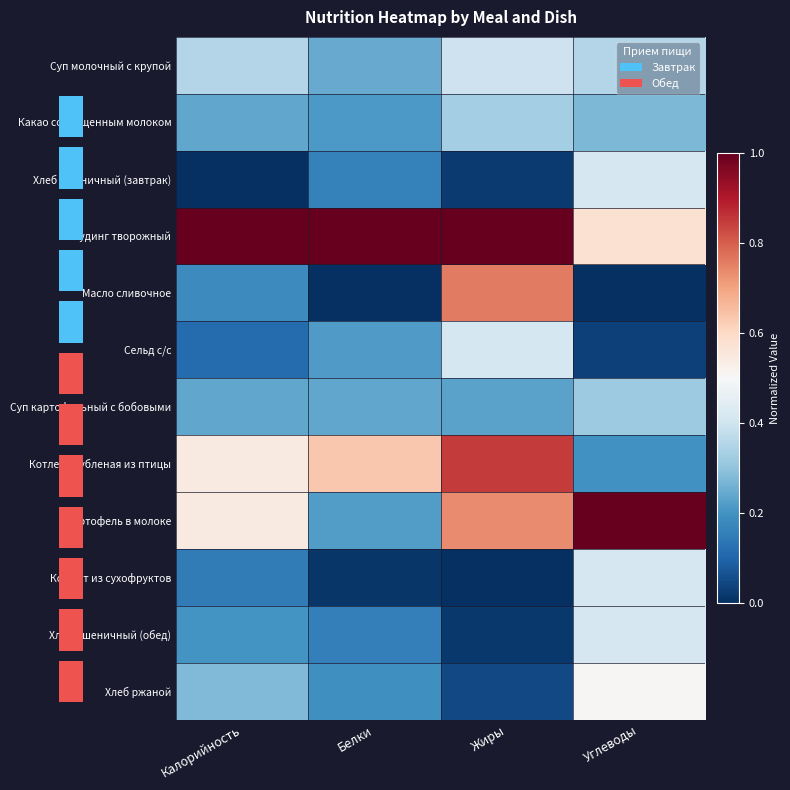

At how many categories does at least one series exceed 0?

4